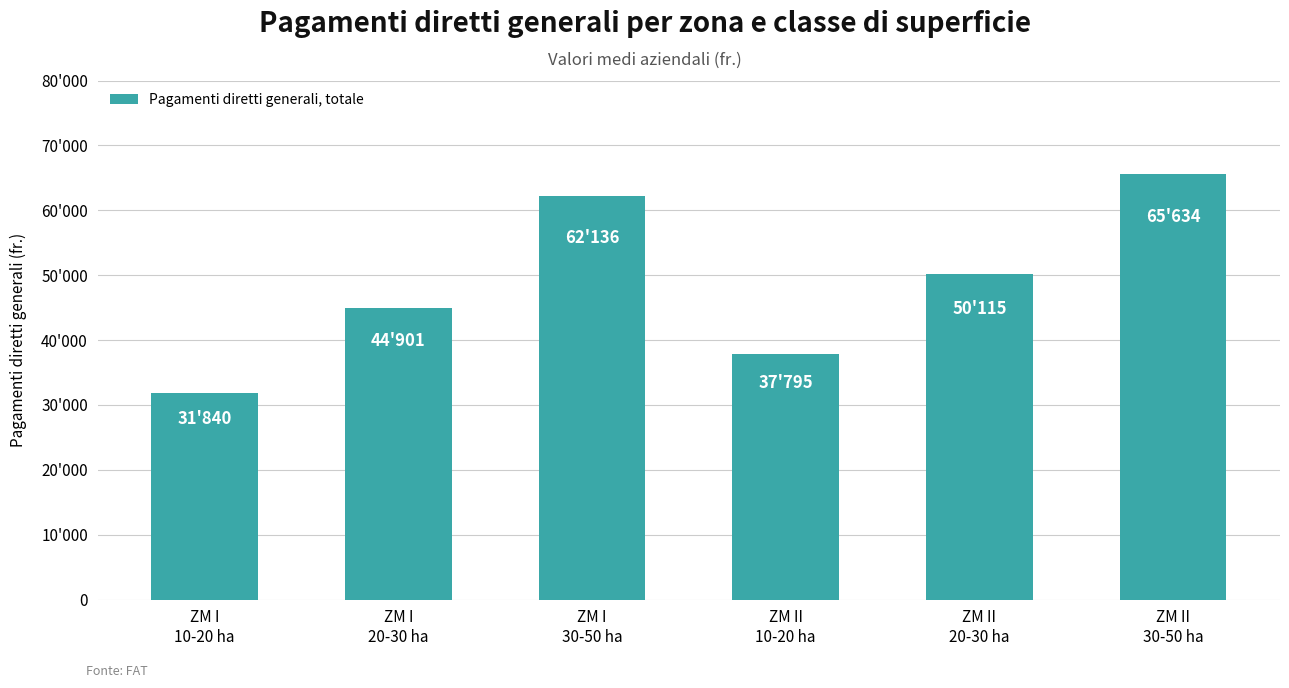

Reading right to left, what are all the values shown in this chart?

ZM II
30-50 ha=65634	ZM II
20-30 ha=50115	ZM II
10-20 ha=37795	ZM I
30-50 ha=62136	ZM I
20-30 ha=44901	ZM I
10-20 ha=31840